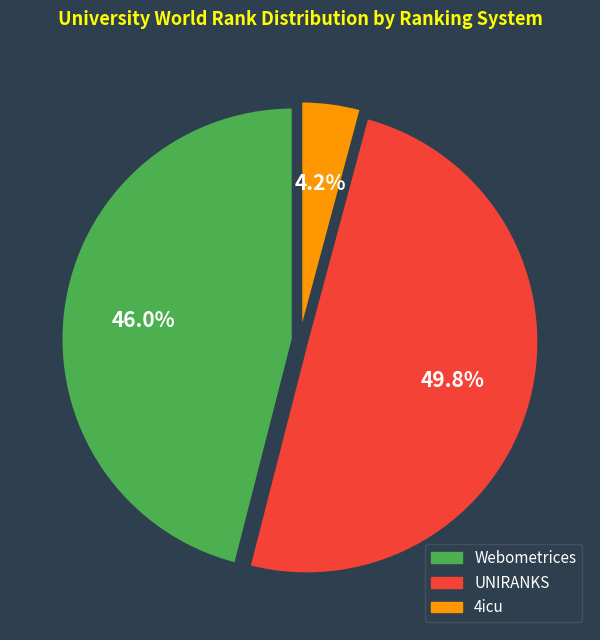

How many segments does this pie chart have?

3